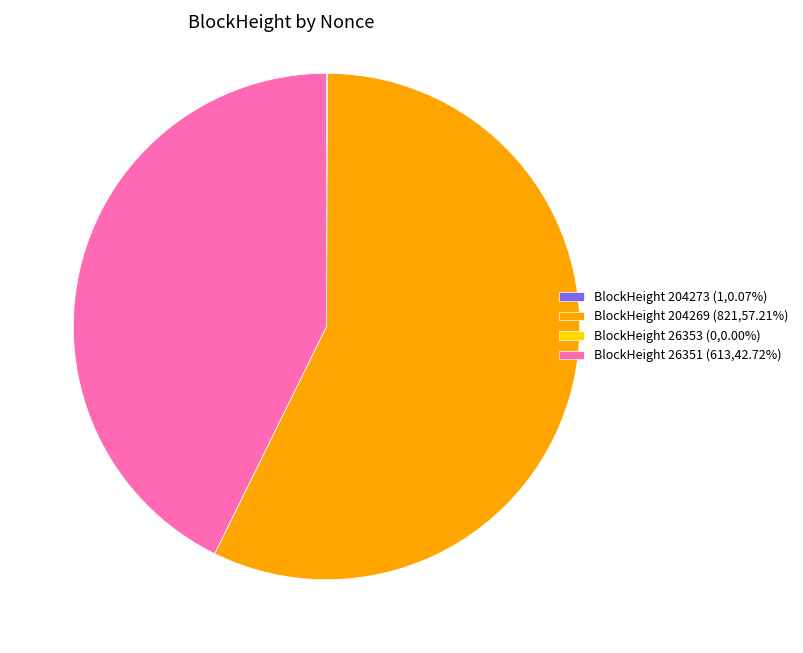

Is there a majority slice in this chart?

Yes